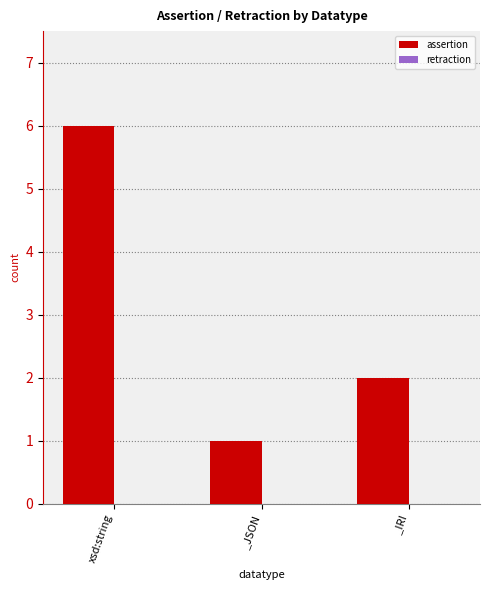

Are the bars horizontal?

No